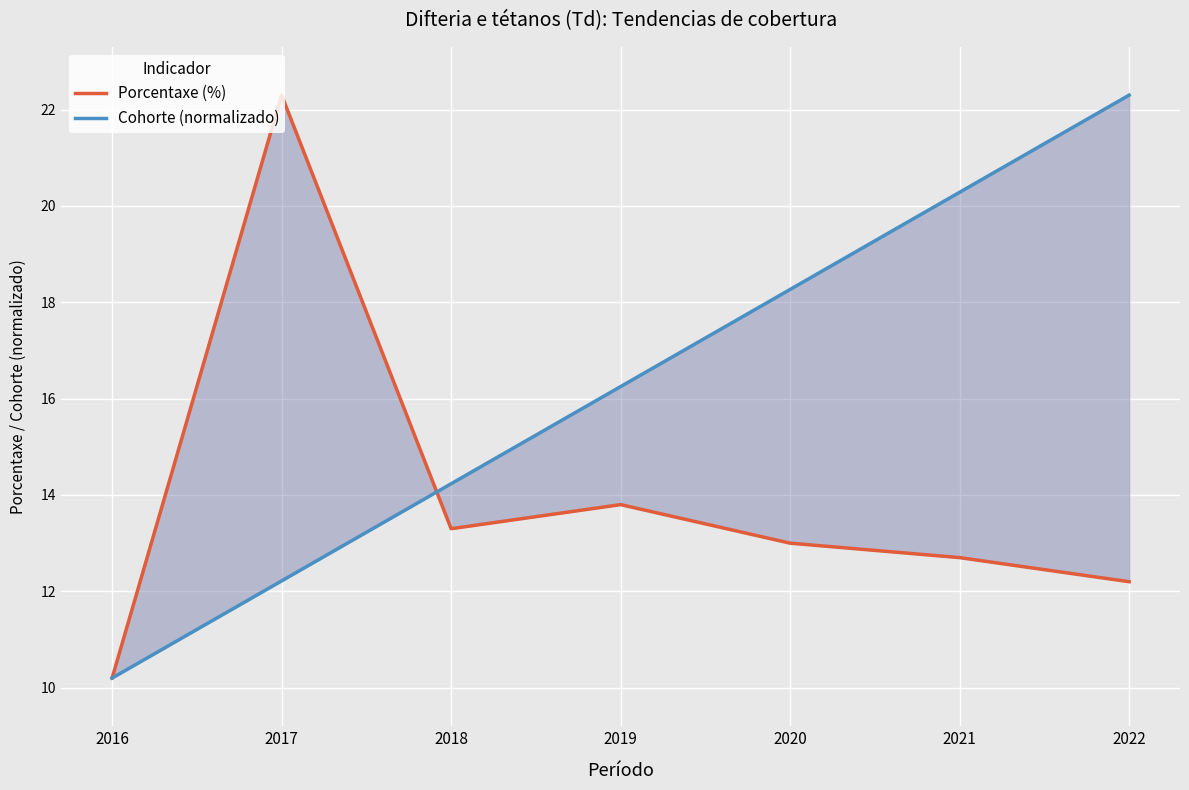

What is the sum of the Cohorte (normalizado) values at 2017 and 2018?

26.4